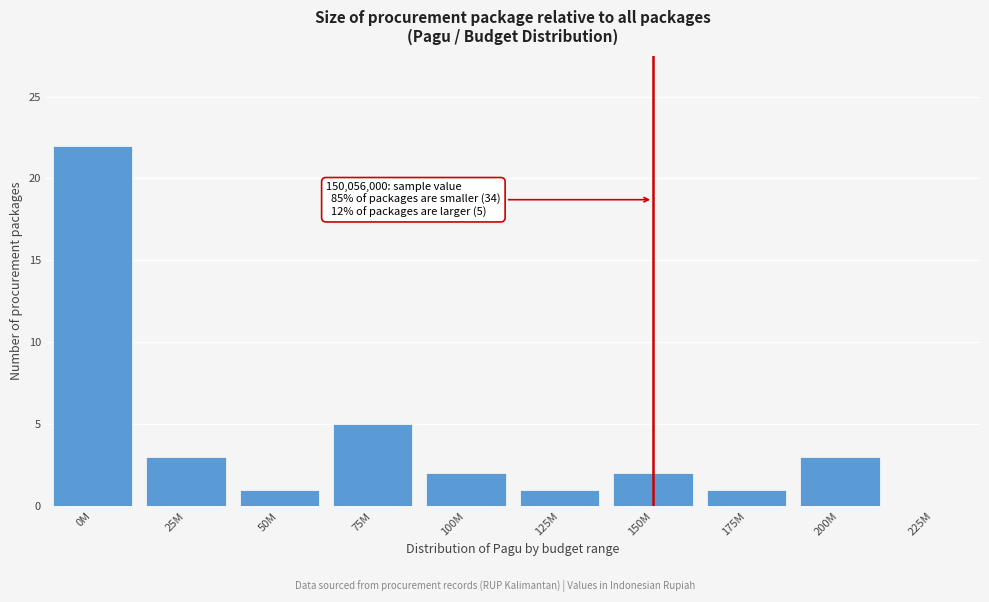

Reading left to right, list all the values displayed in this chart.

0M=22	25M=3	50M=1	75M=5	100M=2	125M=1	150M=2	175M=1	200M=3	225M=0